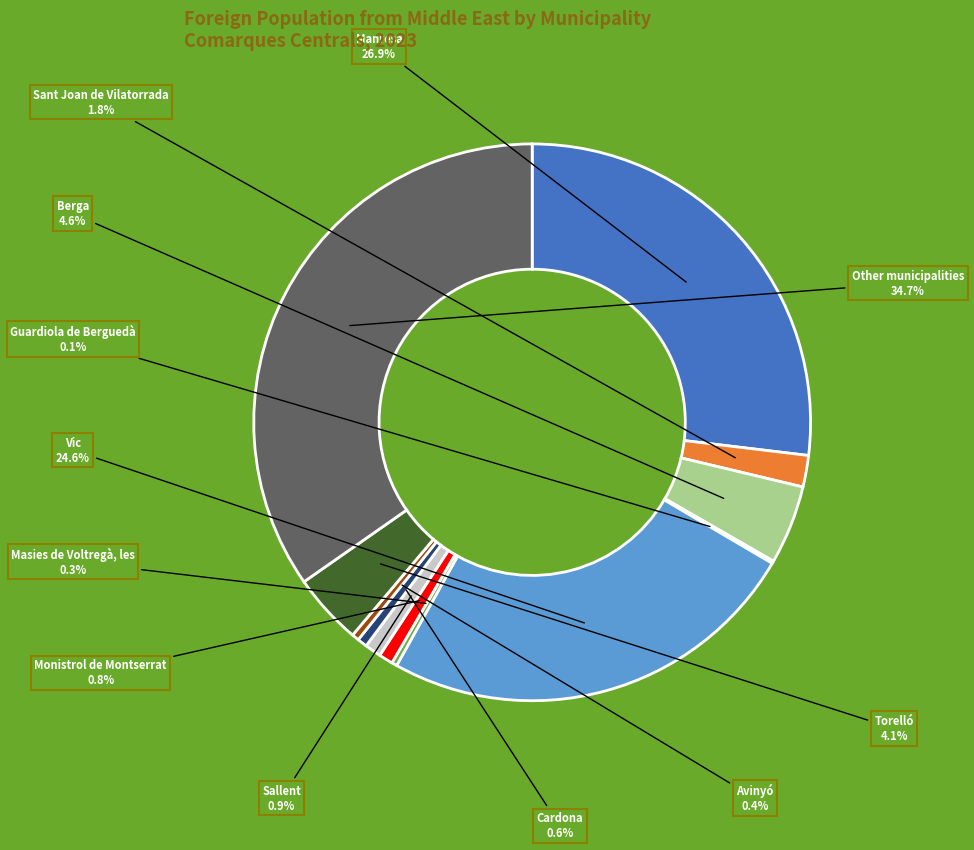

Does any single category account for the majority?

No